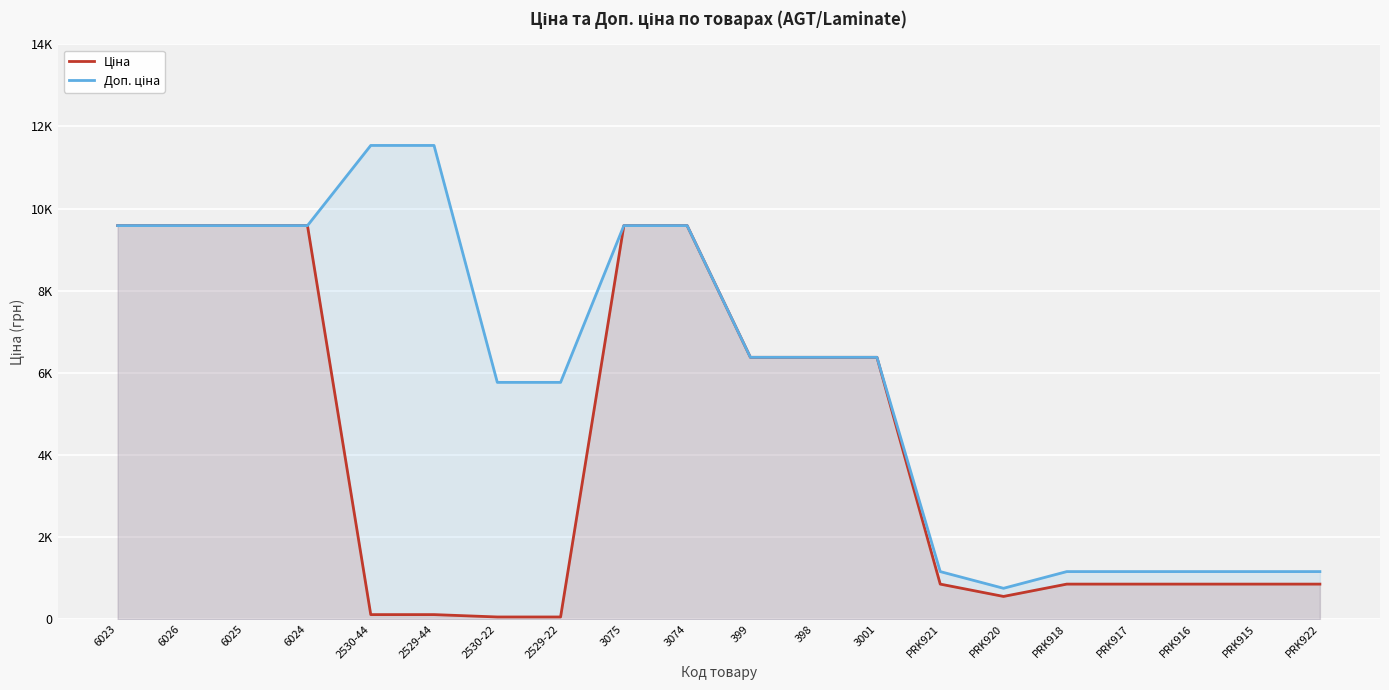

What is the difference between the maximum and second lowest values in the Ціна series?

9527.7